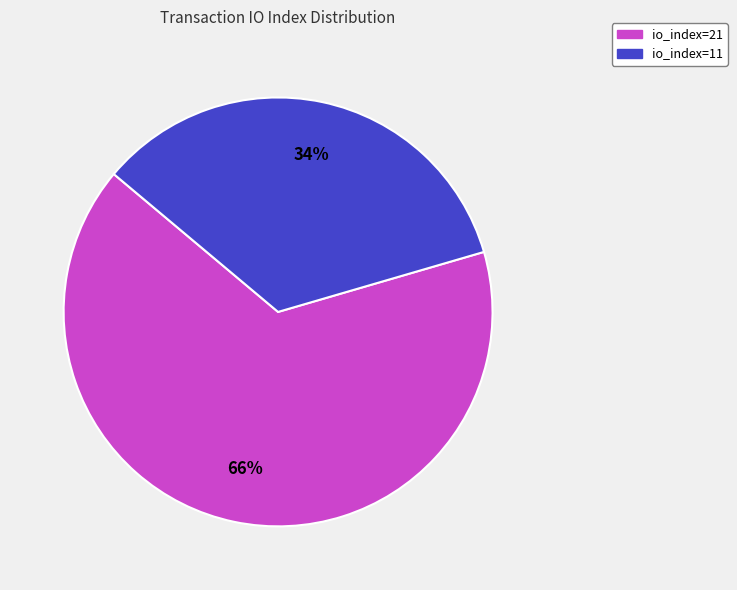

Is it true that io_index=21 is 52% of the pie?

False